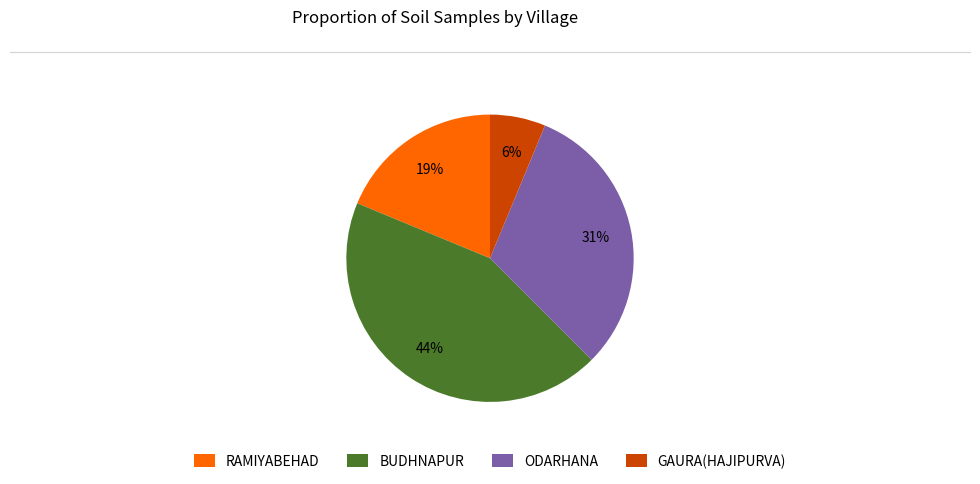

Rank the categories by value from lowest to highest.

GAURA(HAJIPURVA), RAMIYABEHAD, ODARHANA, BUDHNAPUR